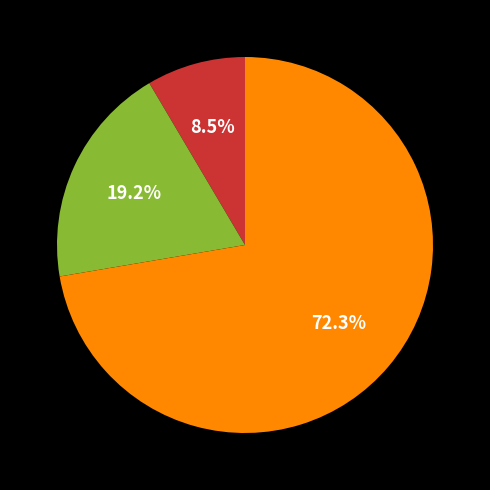

Is there any slice that represents more than half of the pie?

Yes